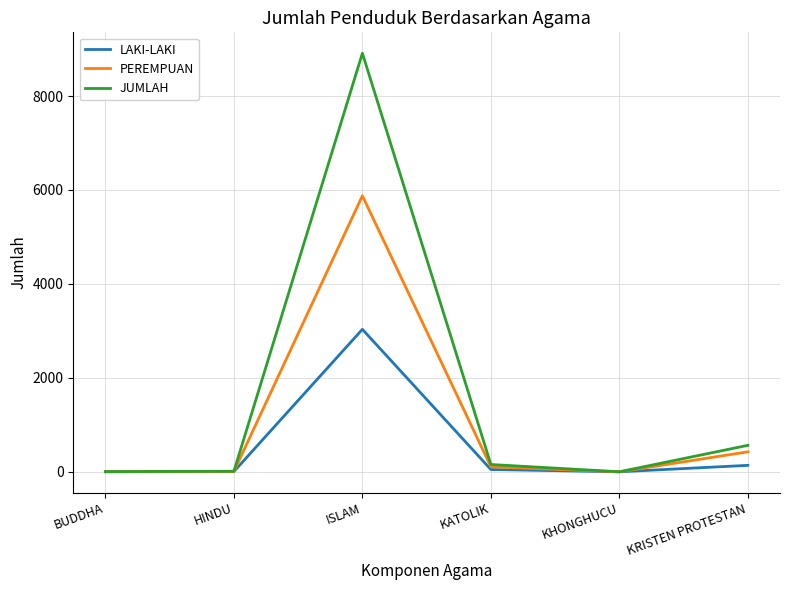

Does the chart display data point markers on the line(s)?

No